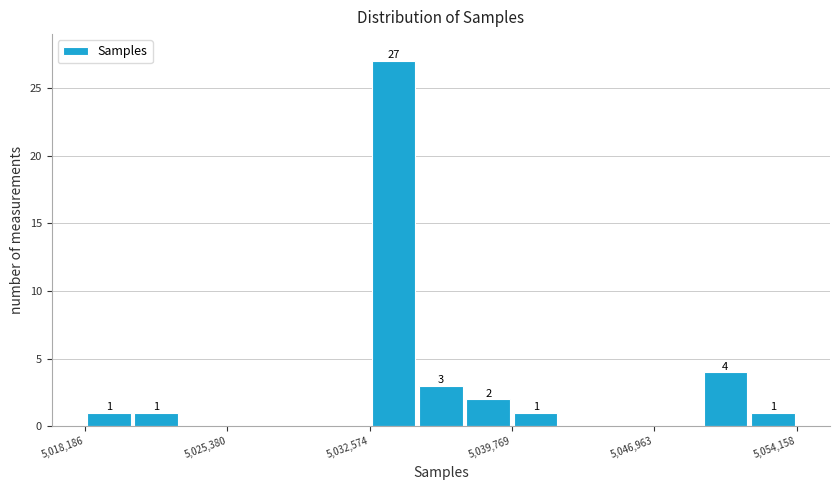

Around what value on the x-axis is the tallest bar? Give the approximate position of its centre, as read against the axis.

5034000